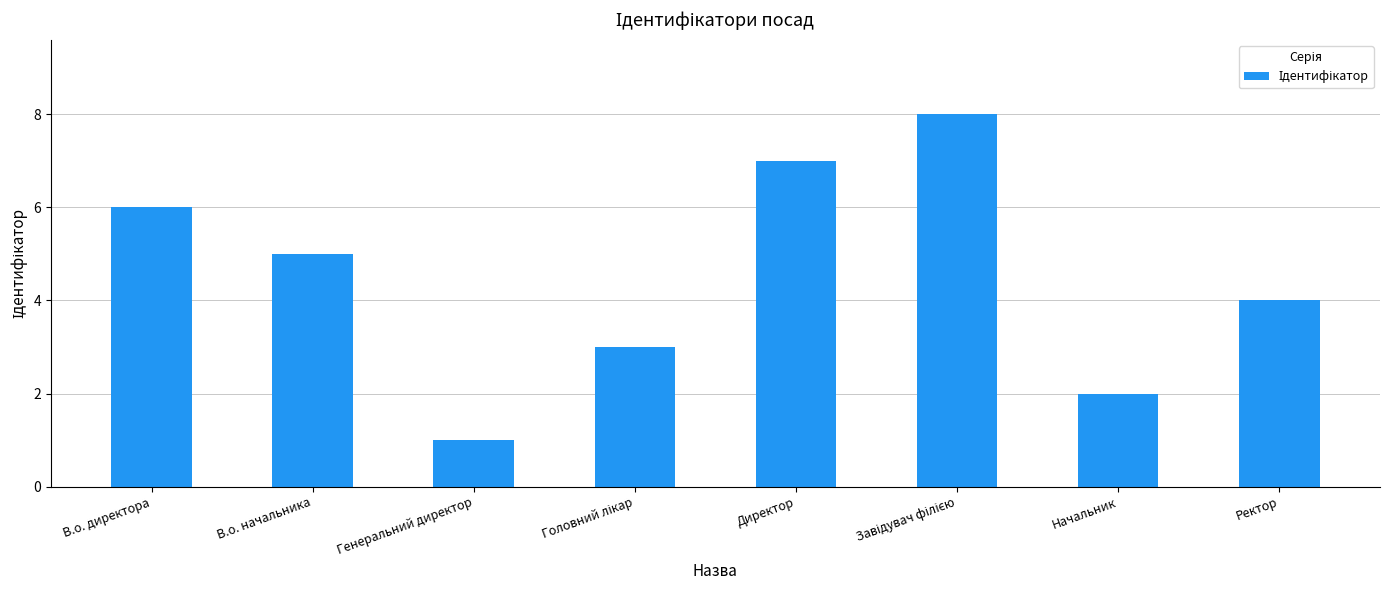

How many values are between 3 and 7?

5